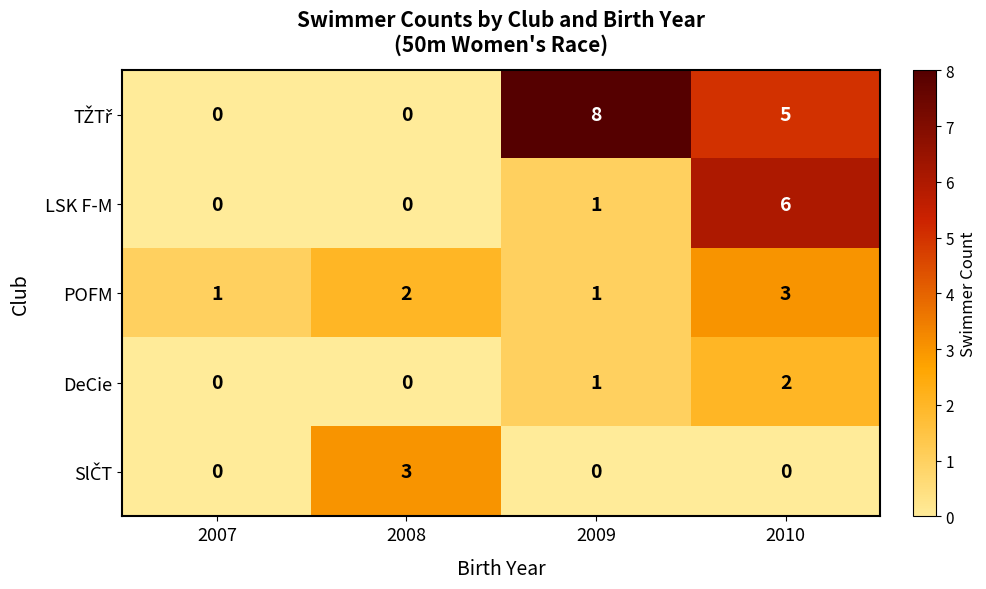

Between 2008 and 2010, which series saw the biggest shift?

LSK F-M